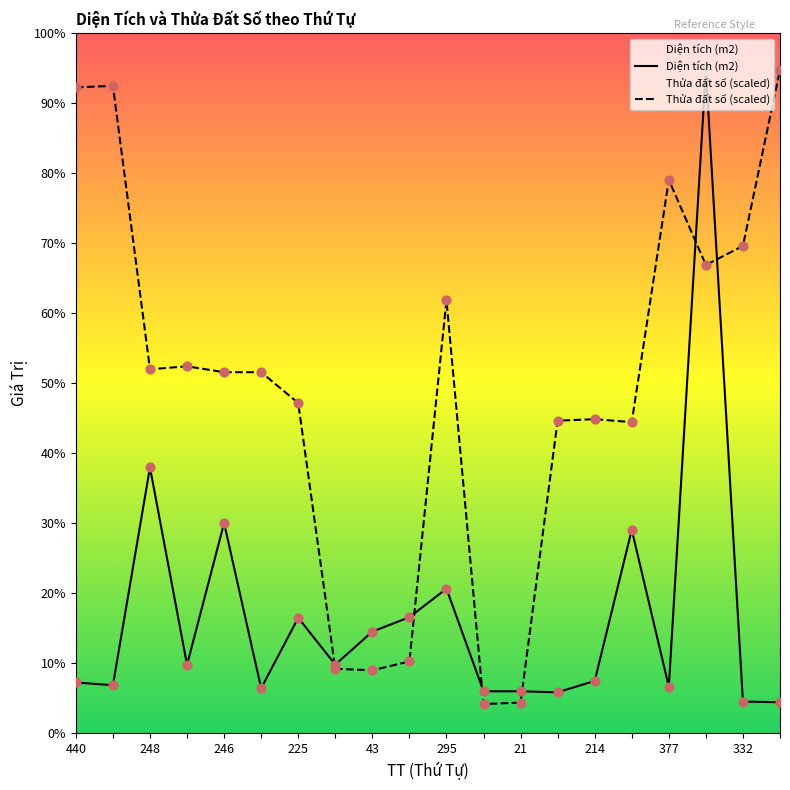

Which series has the largest total across all categories?

Thửa đất số (scaled)